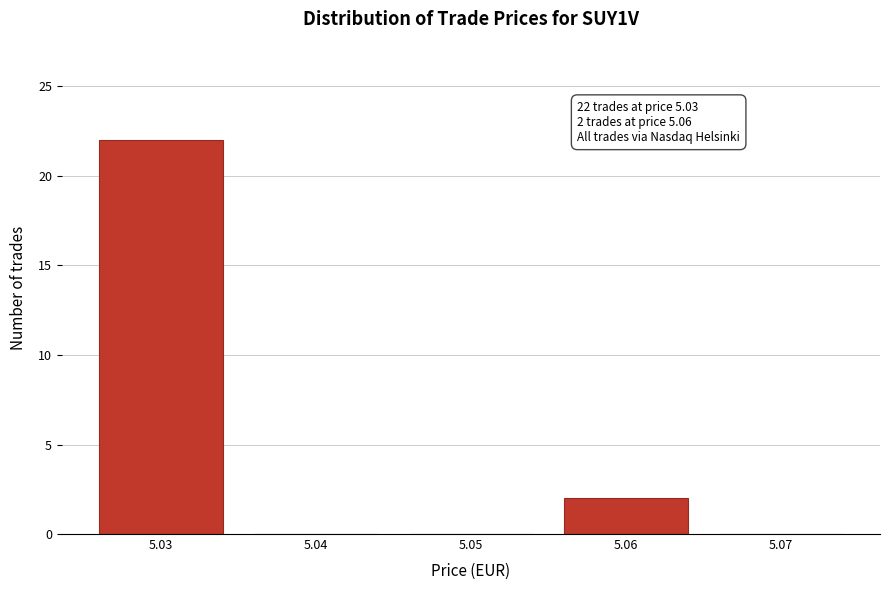

Which range on the x-axis has the tallest bar?

5.025 to 5.035